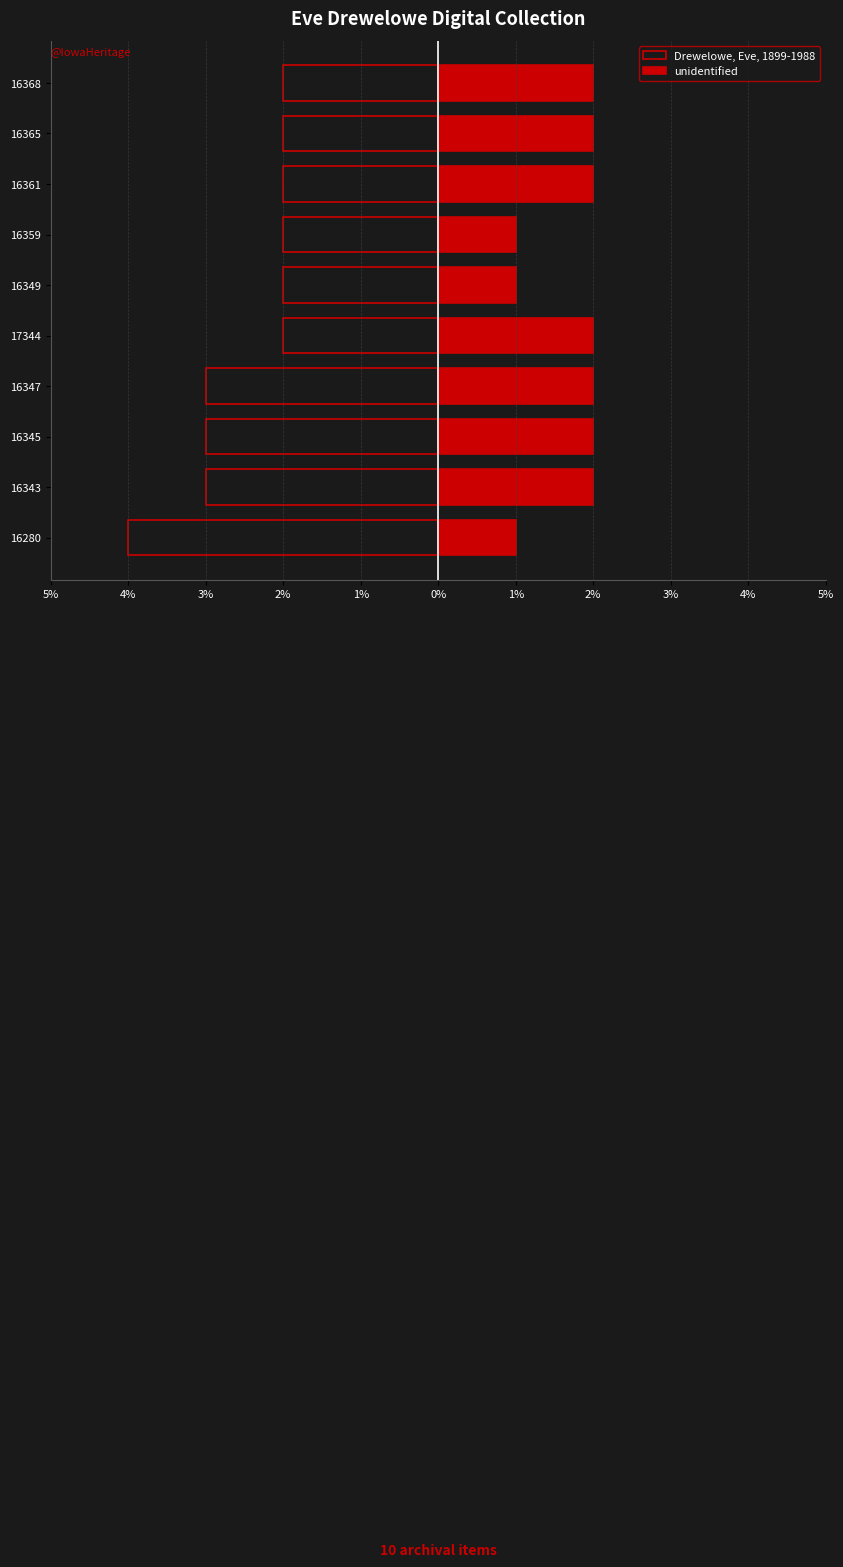

Rank the series by their maximum value, from lowest to highest.

Drewelowe, Eve, 1899-1988, unidentified